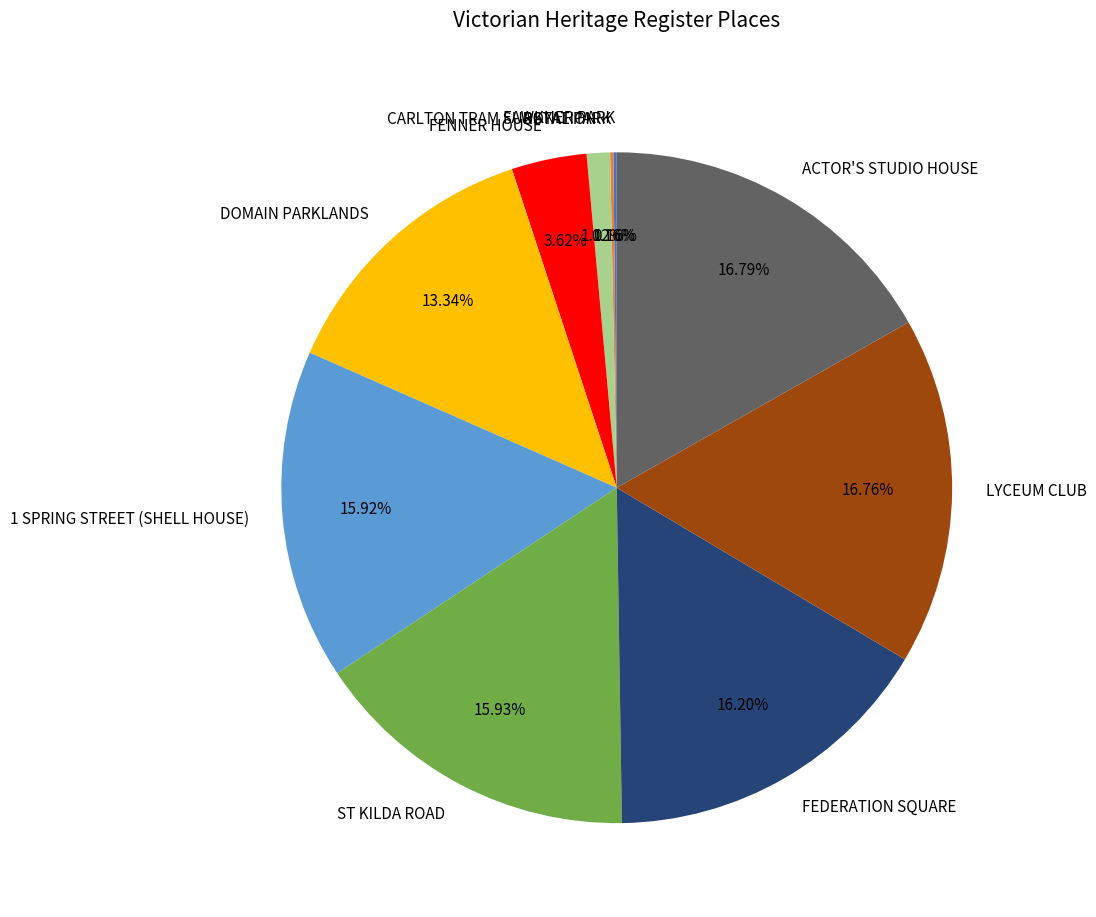

To the nearest percent, what is the average slice percentage?

10%